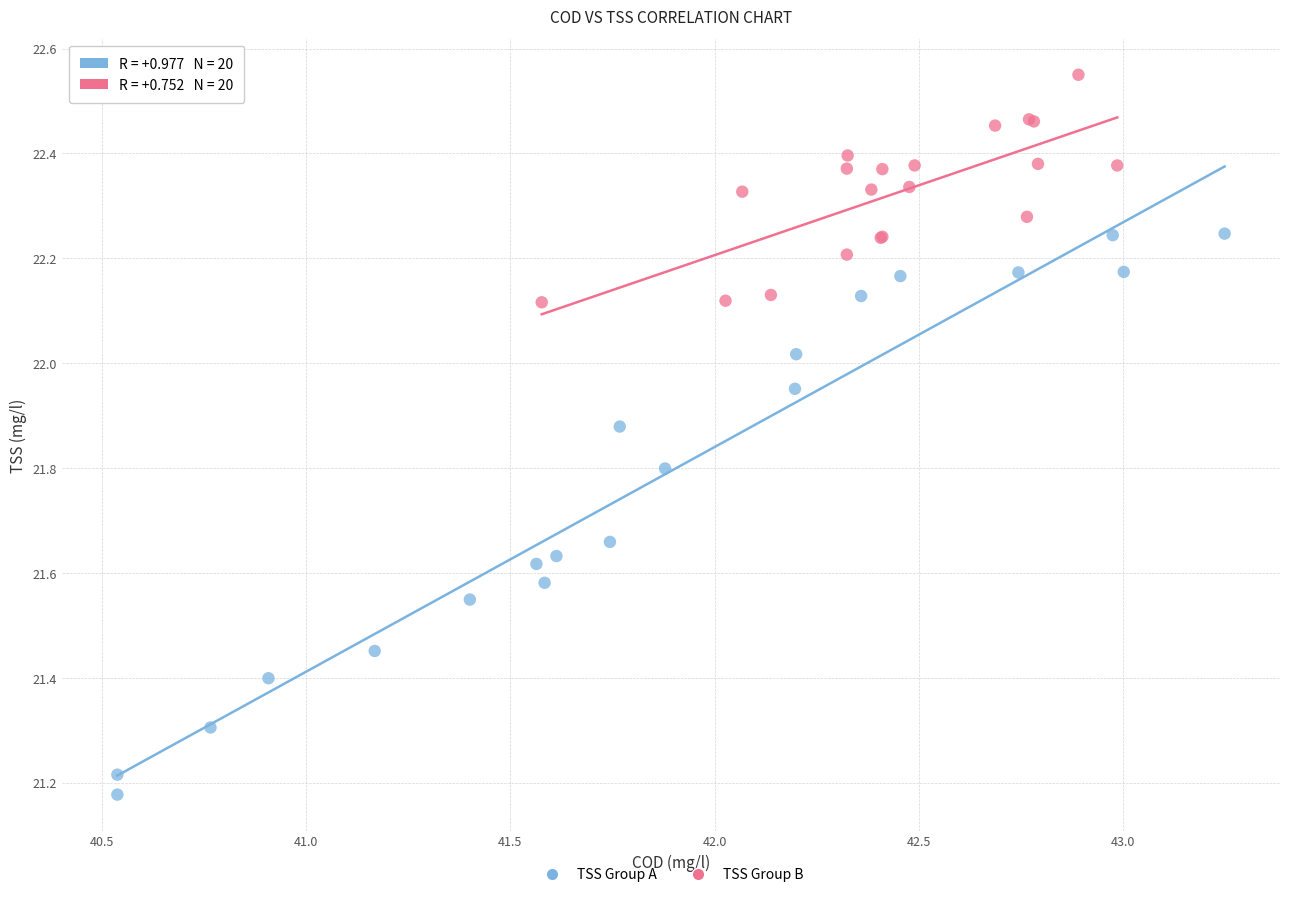

Which series contains the lowest Y value?

TSS Group A